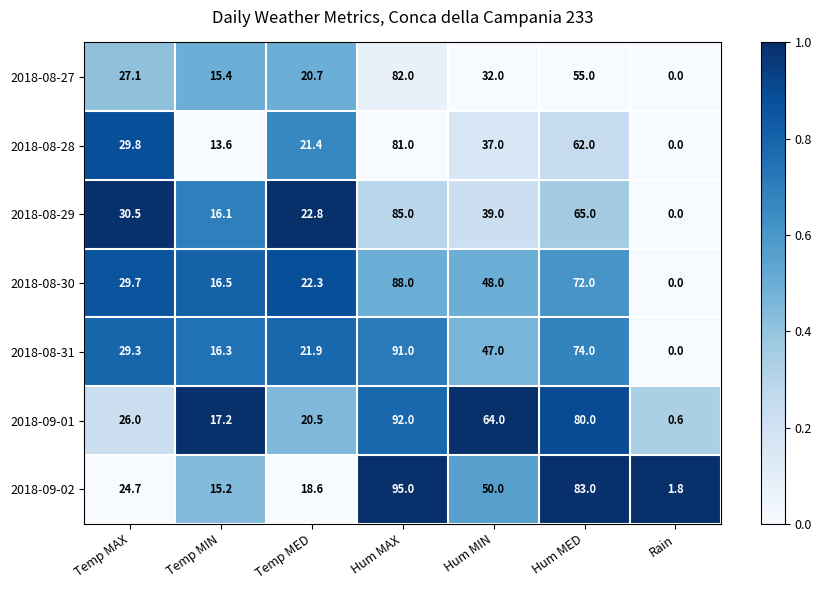

What is the difference between the highest and lowest values at Hum MAX?

14.0